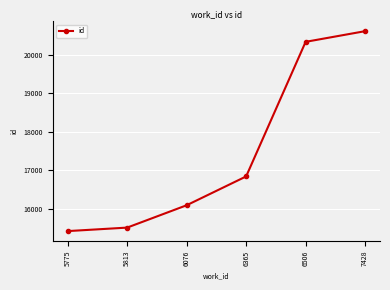

What is the ratio of the value at 5813 to the value at 5775?

1.0